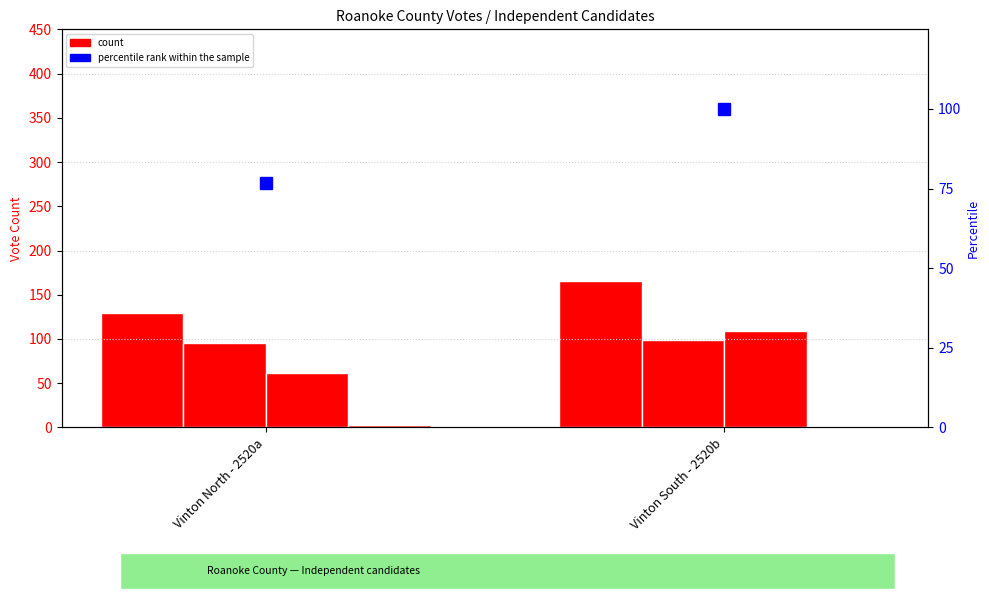

Does the chart contain stacked bars?

No